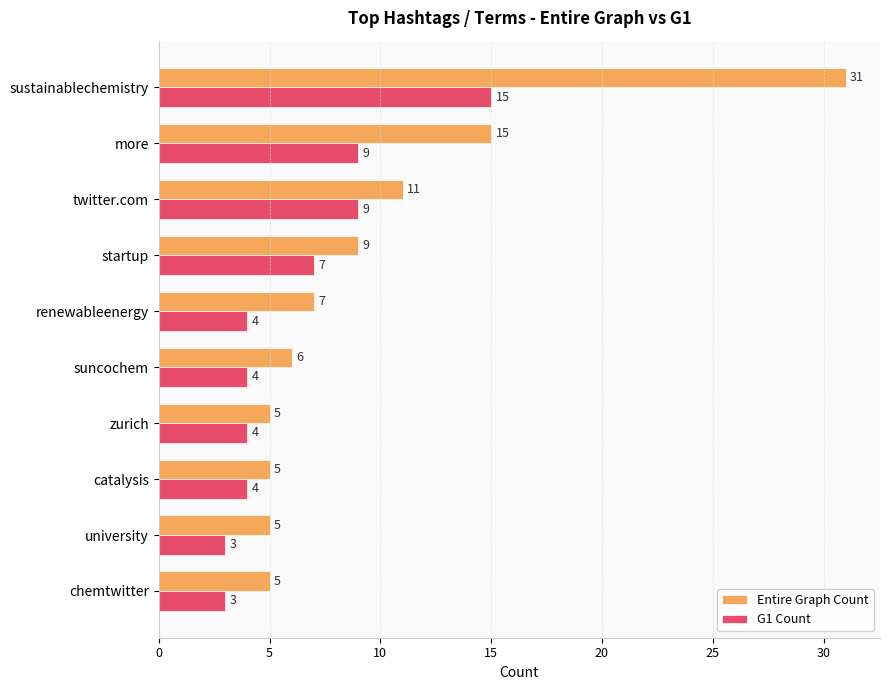

Which series has the largest range (max minus min)?

Entire Graph Count